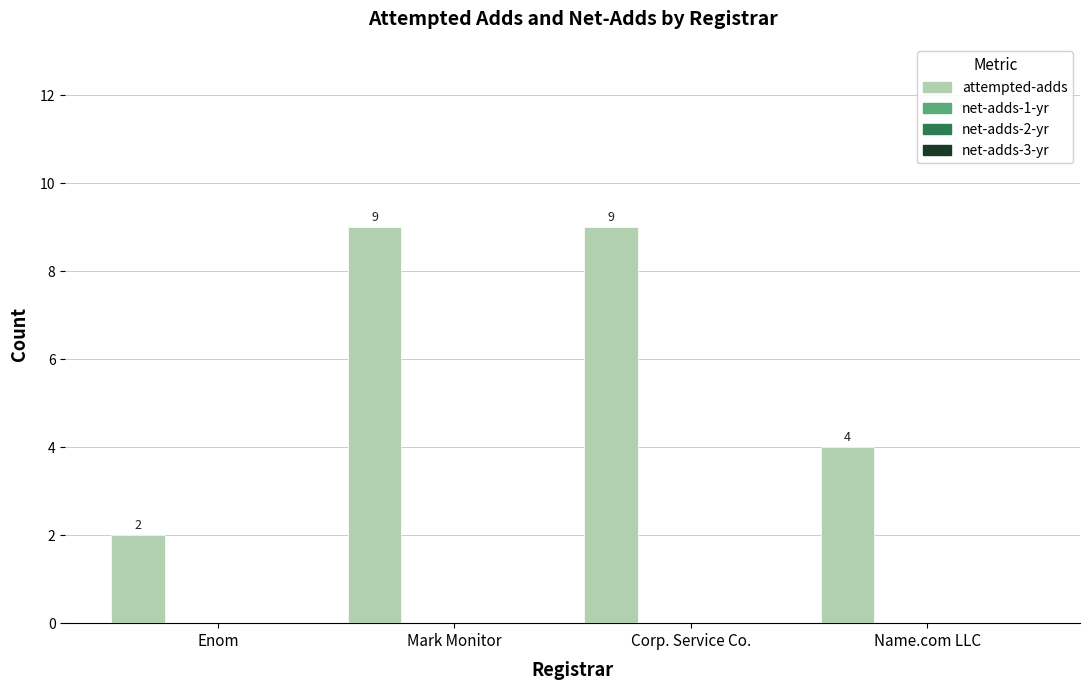

What is the value of the 2nd bar from the left?

9